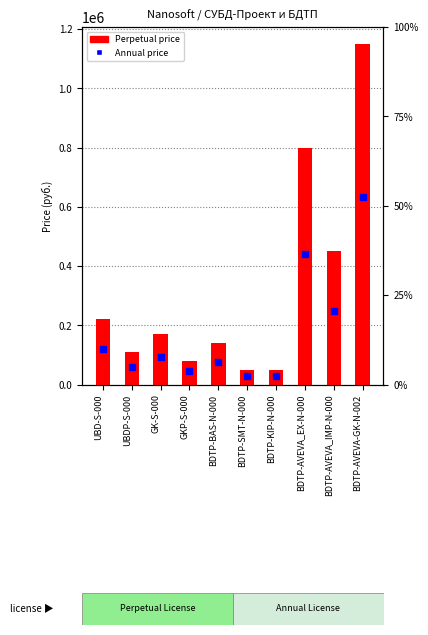

Which series has the widest spread of Y values?

Perpetual